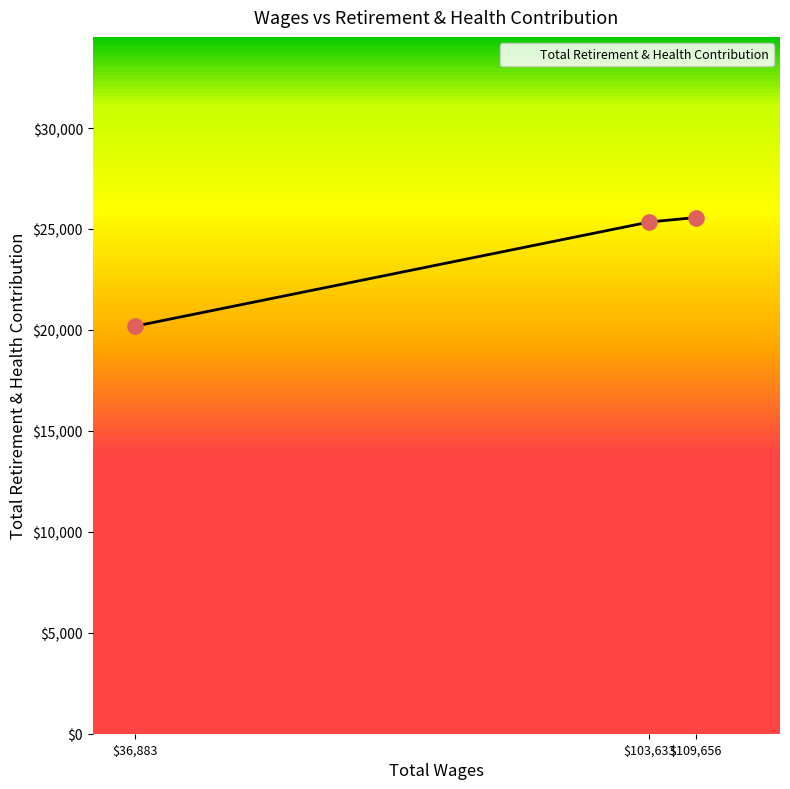

What is the approximate value at $109,656?

25567